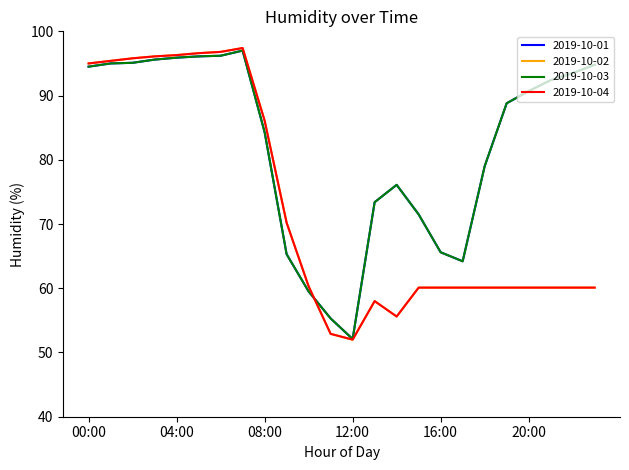

Does the chart display data point markers on the line(s)?

No